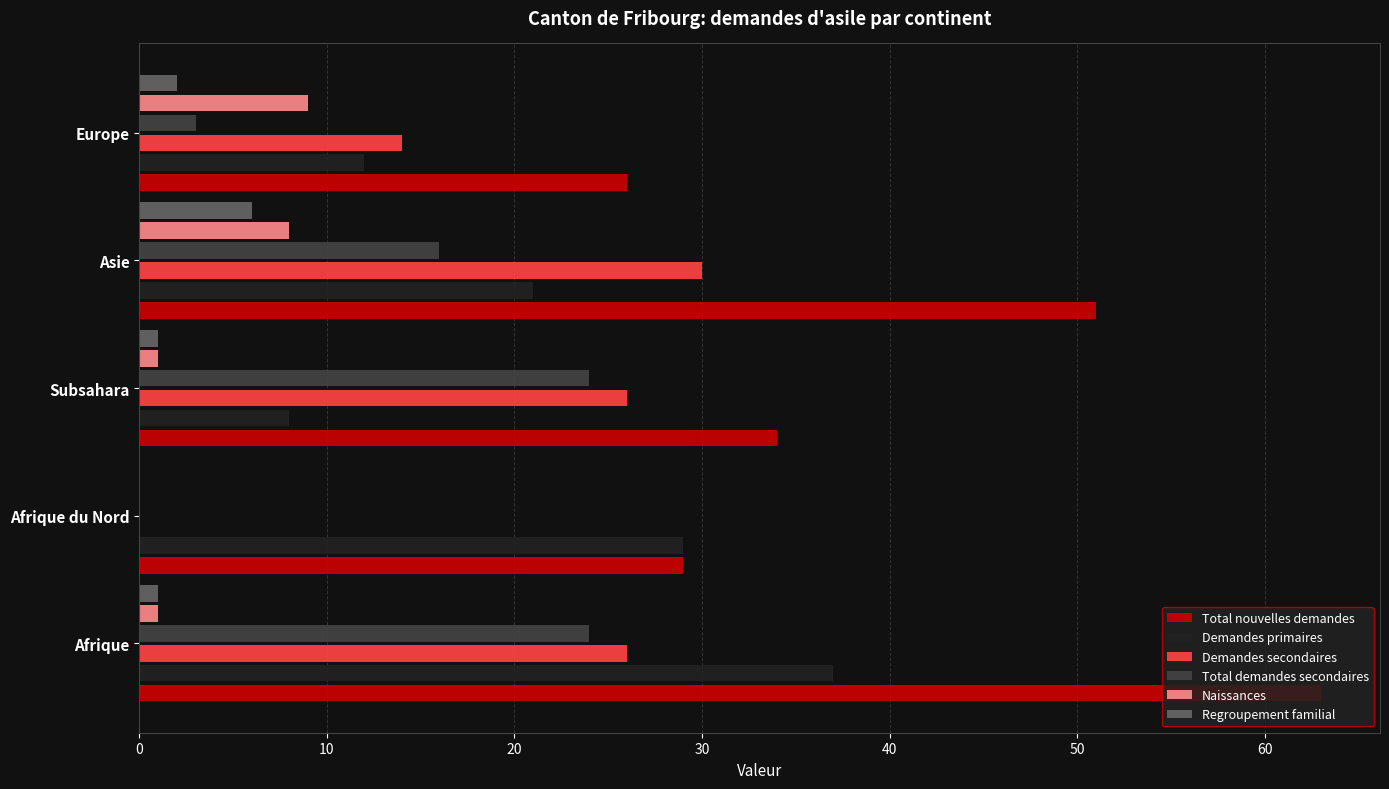

Between Asie and Europe, which series saw the biggest shift?

Total nouvelles demandes